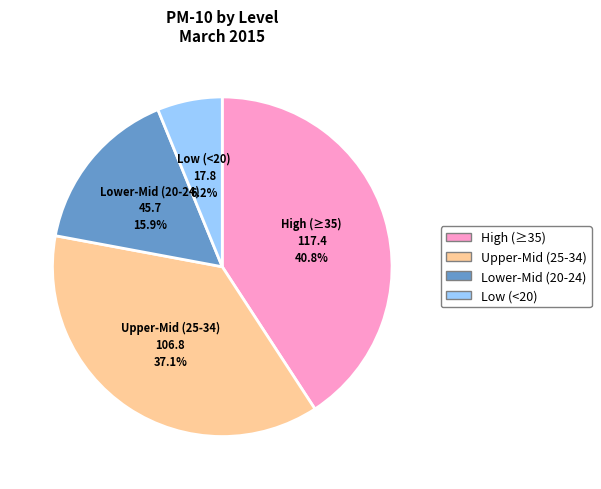

Is there a majority slice in this chart?

No